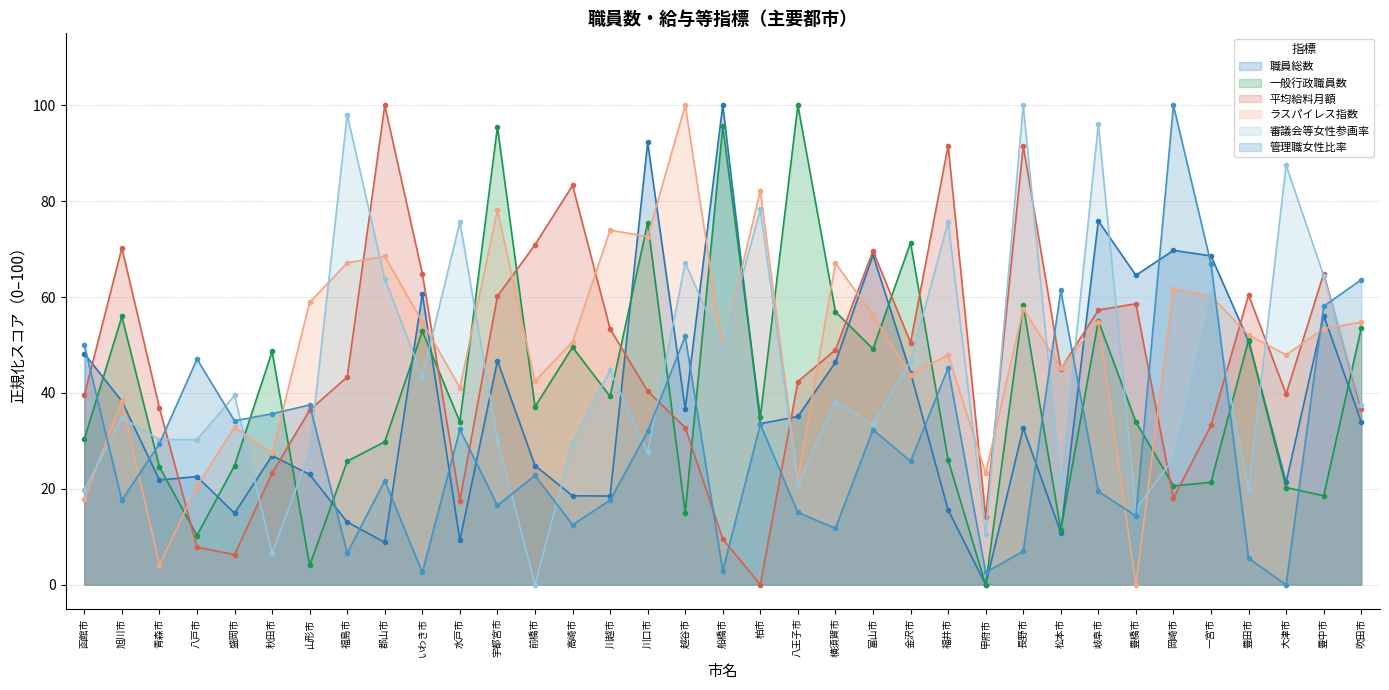

What is the difference between the second highest and second lowest values in the 職員総数 series?

83.4